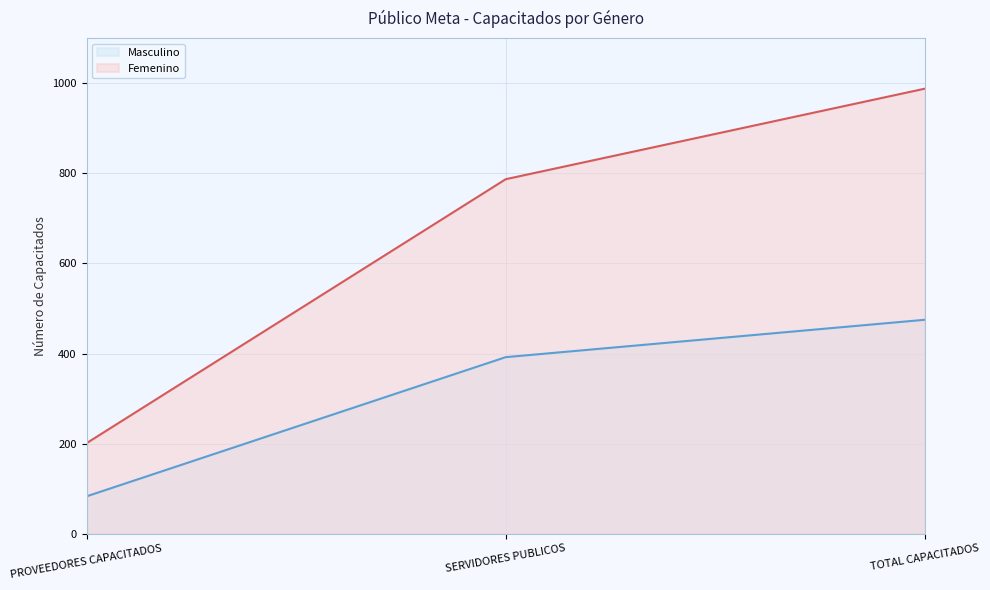

Does the chart display data point markers on the line(s)?

No